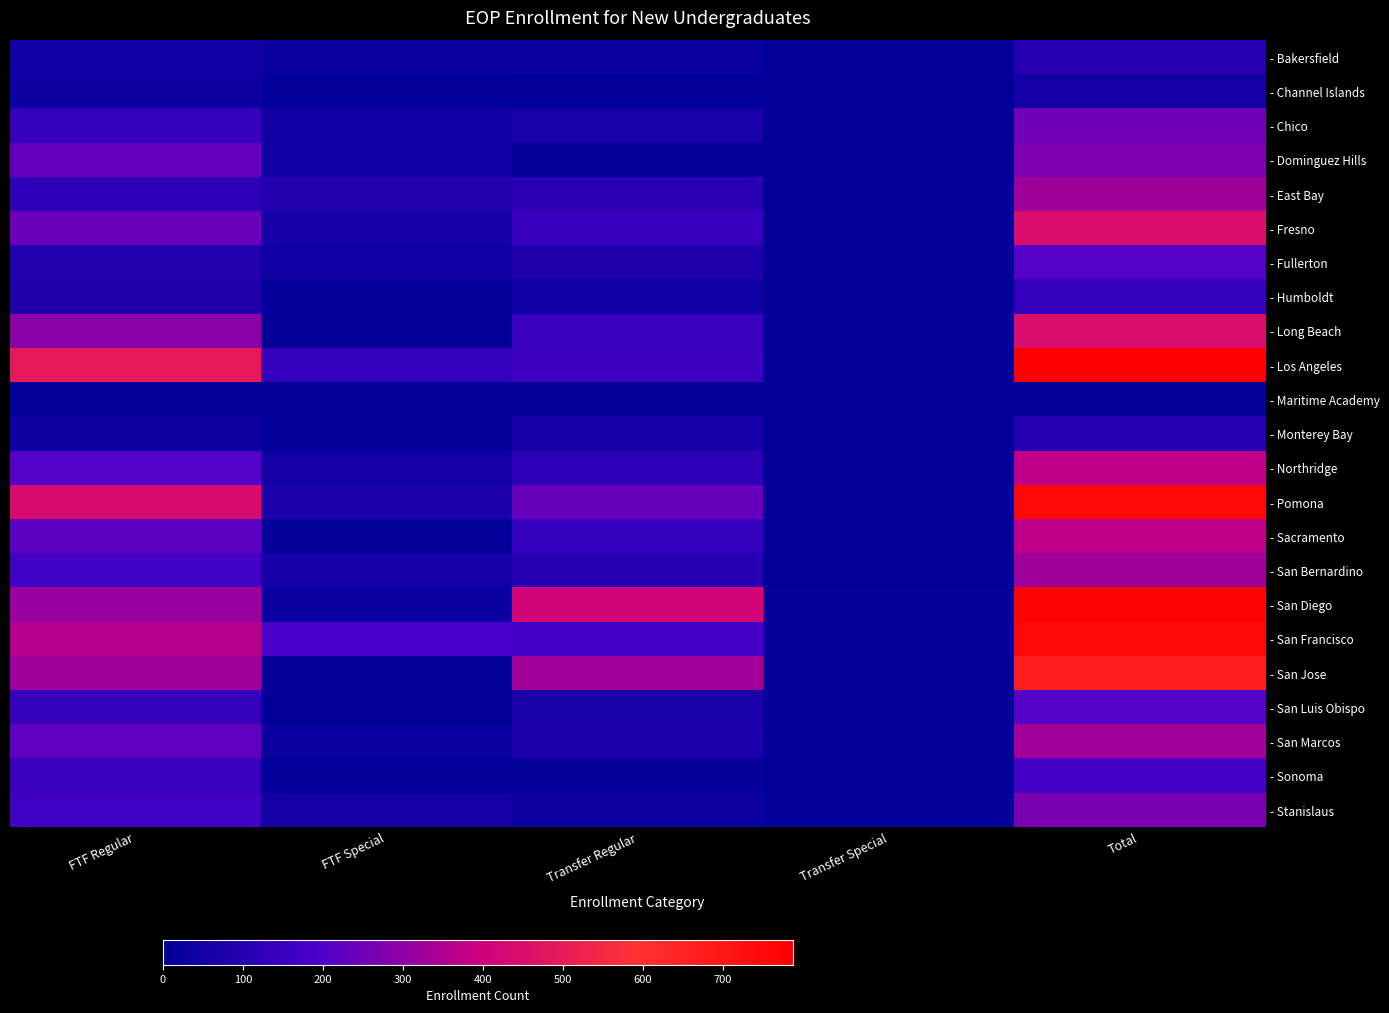

Reading left to right, what are all the values shown in this chart?

- Bakersfield: FTF Regular=46	FTF Special=26	Transfer Regular=27	Transfer Special=2	Total=101
- Channel Islands: FTF Regular=35	FTF Special=15	Transfer Regular=0	Transfer Special=0	Total=50
- Chico: FTF Regular=137	FTF Special=46	Transfer Regular=67	Transfer Special=1	Total=251
- Dominguez Hills: FTF Regular=231	FTF Special=41	Transfer Regular=0	Transfer Special=0	Total=272
- East Bay: FTF Regular=118	FTF Special=89	Transfer Regular=112	Transfer Special=8	Total=327
- Fresno: FTF Regular=241	FTF Special=56	Transfer Regular=147	Transfer Special=1	Total=445
- Fullerton: FTF Regular=87	FTF Special=41	Transfer Regular=81	Transfer Special=1	Total=210
- Humboldt: FTF Regular=79	FTF Special=11	Transfer Regular=44	Transfer Special=7	Total=141
- Long Beach: FTF Regular=292	FTF Special=1	Transfer Regular=150	Transfer Special=1	Total=444
- Los Angeles: FTF Regular=489	FTF Special=140	Transfer Regular=157	Transfer Special=2	Total=788
- Maritime Academy: FTF Regular=7	FTF Special=1	Transfer Regular=1	Transfer Special=0	Total=9
- Monterey Bay: FTF Regular=35	FTF Special=8	Transfer Regular=63	Transfer Special=0	Total=106
- Northridge: FTF Regular=208	FTF Special=48	Transfer Regular=118	Transfer Special=0	Total=374
- Pomona: FTF Regular=437	FTF Special=71	Transfer Regular=239	Transfer Special=12	Total=759
- Sacramento: FTF Regular=222	FTF Special=11	Transfer Regular=140	Transfer Special=0	Total=373
- San Bernardino: FTF Regular=172	FTF Special=54	Transfer Regular=99	Transfer Special=1	Total=326
- San Diego: FTF Regular=316	FTF Special=25	Transfer Regular=413	Transfer Special=20	Total=774
- San Francisco: FTF Regular=360	FTF Special=193	Transfer Regular=181	Transfer Special=19	Total=753
- San Jose: FTF Regular=322	FTF Special=5	Transfer Regular=331	Transfer Special=9	Total=667
- San Luis Obispo: FTF Regular=144	FTF Special=0	Transfer Regular=66	Transfer Special=0	Total=210
- San Marcos: FTF Regular=228	FTF Special=28	Transfer Regular=73	Transfer Special=3	Total=332
- Sonoma: FTF Regular=148	FTF Special=4	Transfer Regular=21	Transfer Special=3	Total=176
- Stanislaus: FTF Regular=170	FTF Special=47	Transfer Regular=36	Transfer Special=13	Total=266